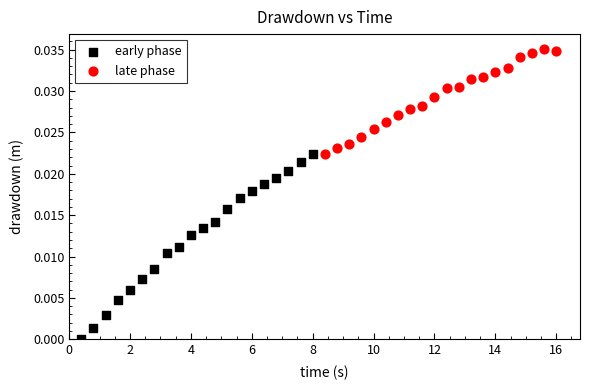

Which series contains the lowest Y value?

early phase